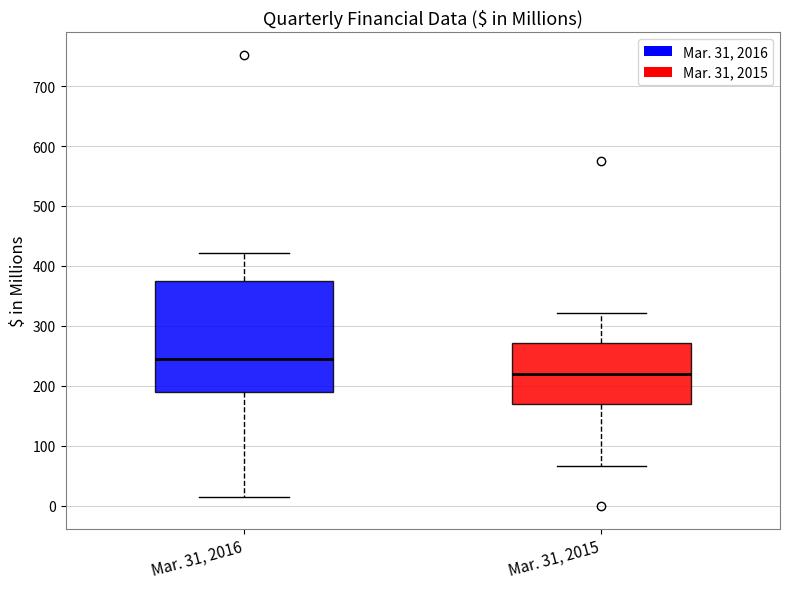

Reading left to right, transcribe this box plot: for each box, give where its median line is, the range the box spans, and where its two whiskers end, as read against the y-axis. The values are not printed on the chart, so give them approximately, as read against the axis.

Mar. 31, 2016: median 240, box 190 to 380, whiskers 20 to 420
Mar. 31, 2015: median 220, box 170 to 270, whiskers 70 to 320